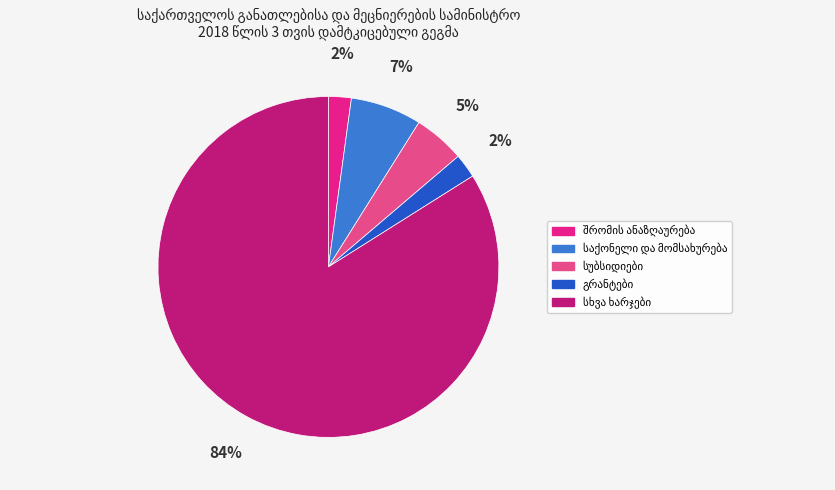

Does any single category account for the majority?

Yes